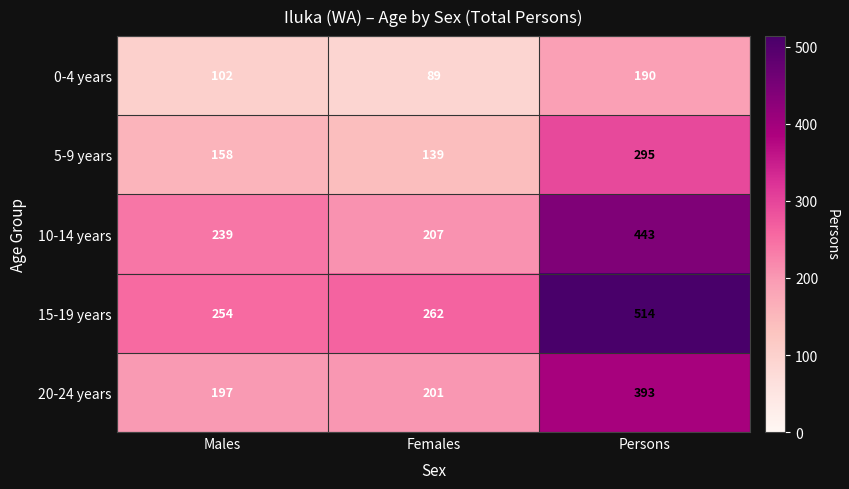

What is the sum of the 0-4 years values at Males and Persons?

292